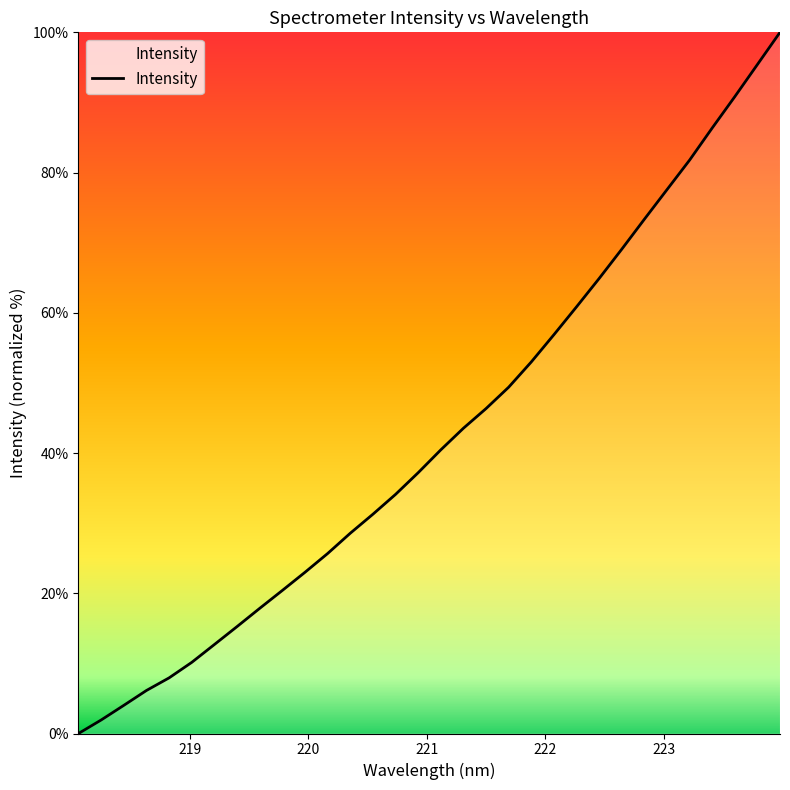

What is the greatest value displayed?

100.0